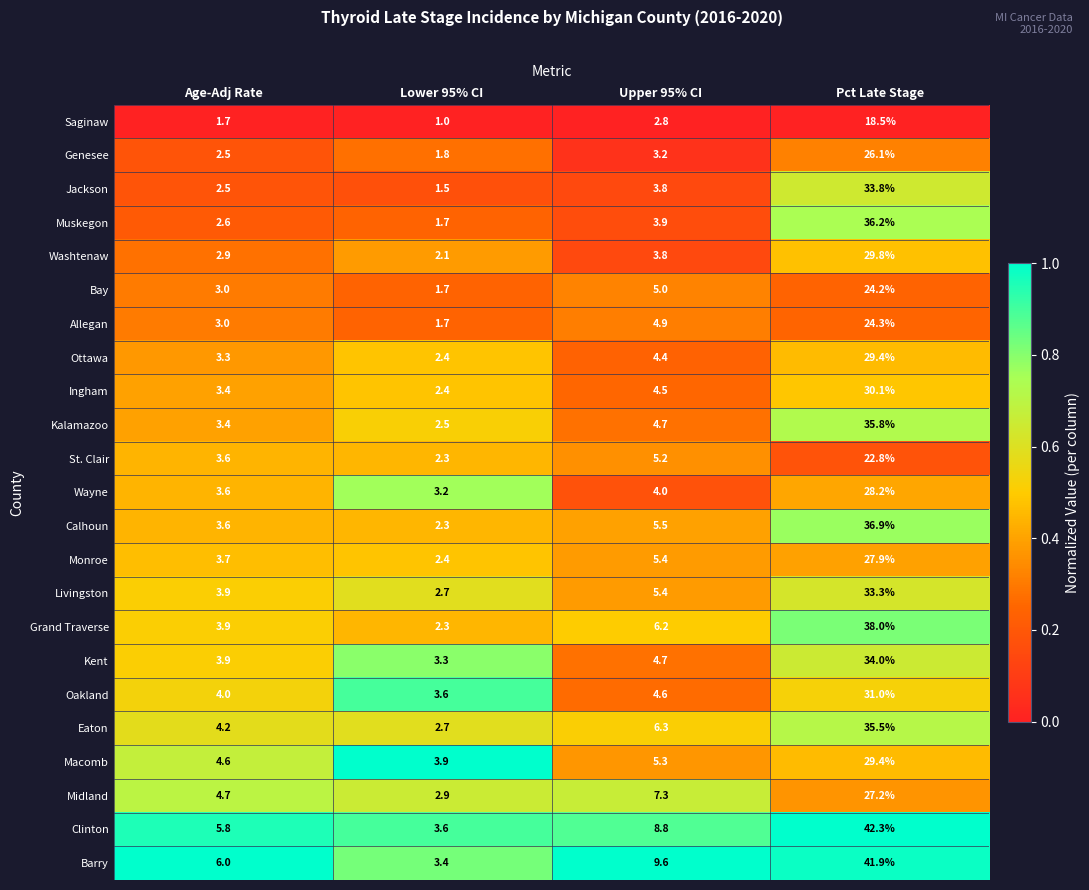

What is the sum of the Monroe values at Lower 95% CI and Upper 95% CI?

7.8